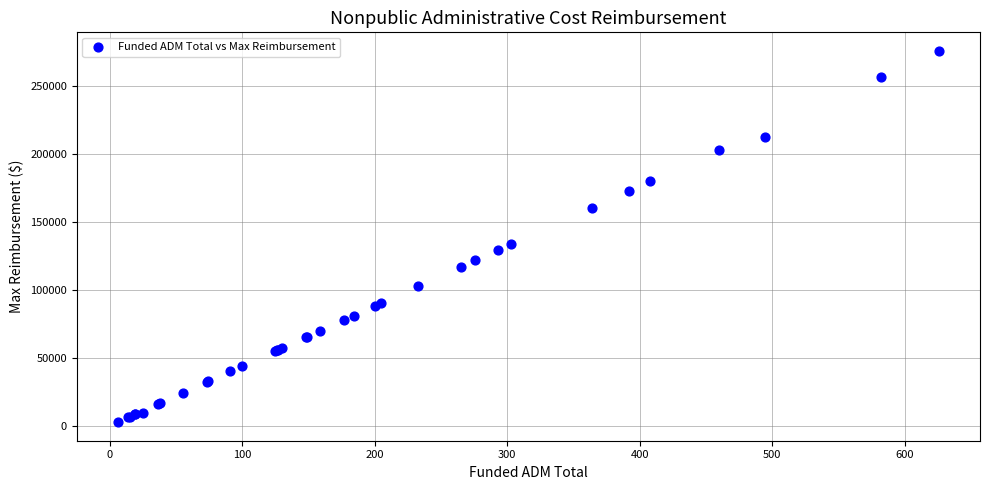

What Y value in the scatter plot is closest to 139098?

133376.0